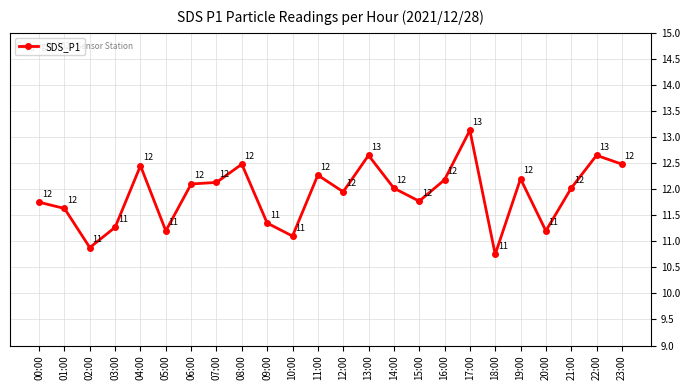

How many interior local peaks (higher than both neighbors) does the data have?

7